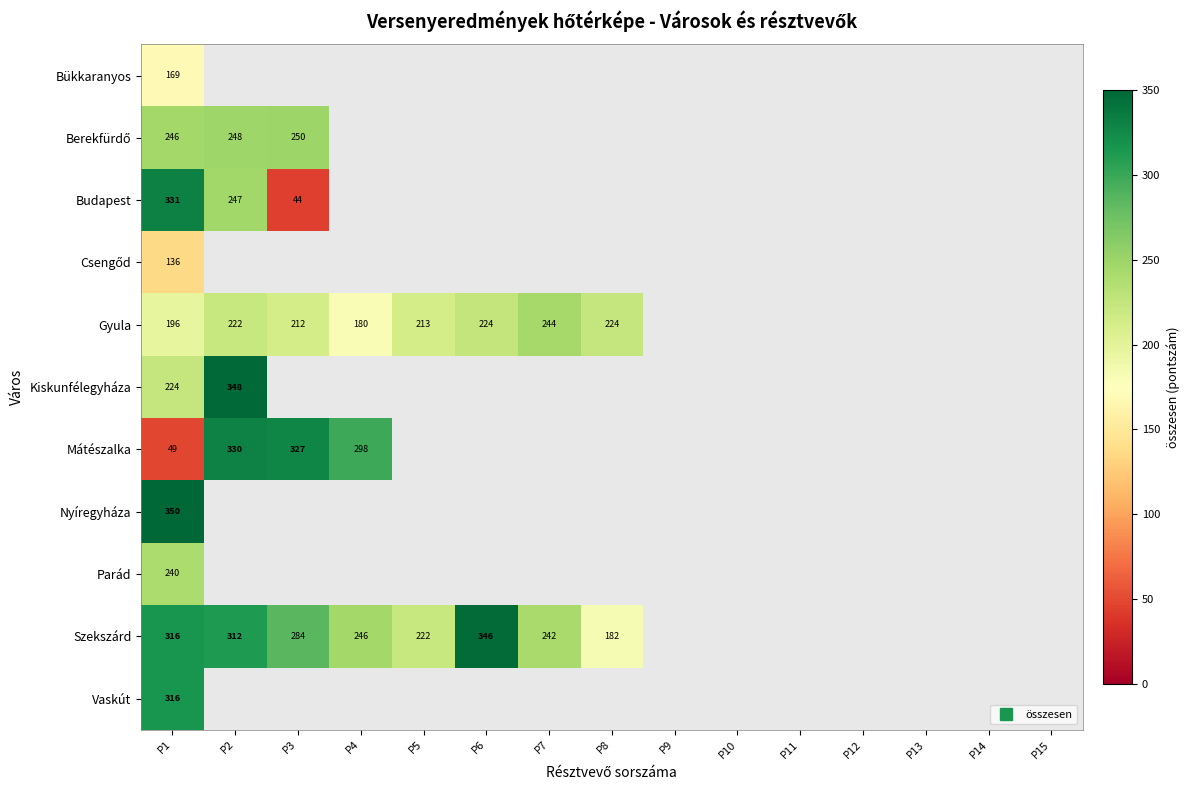

Count the number of categories in the chart.

15